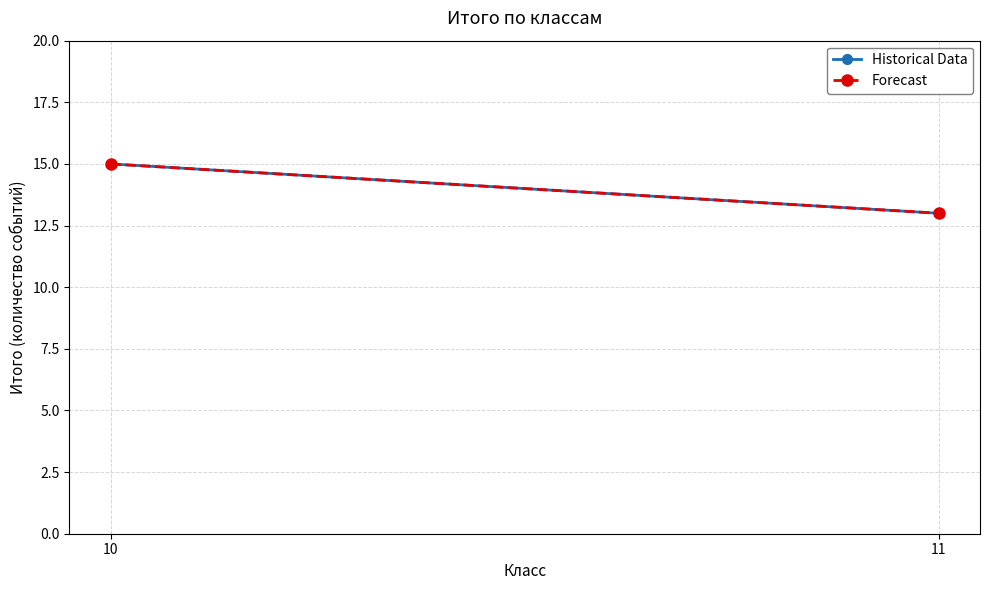

What value does the Forecast series have at 11?

13